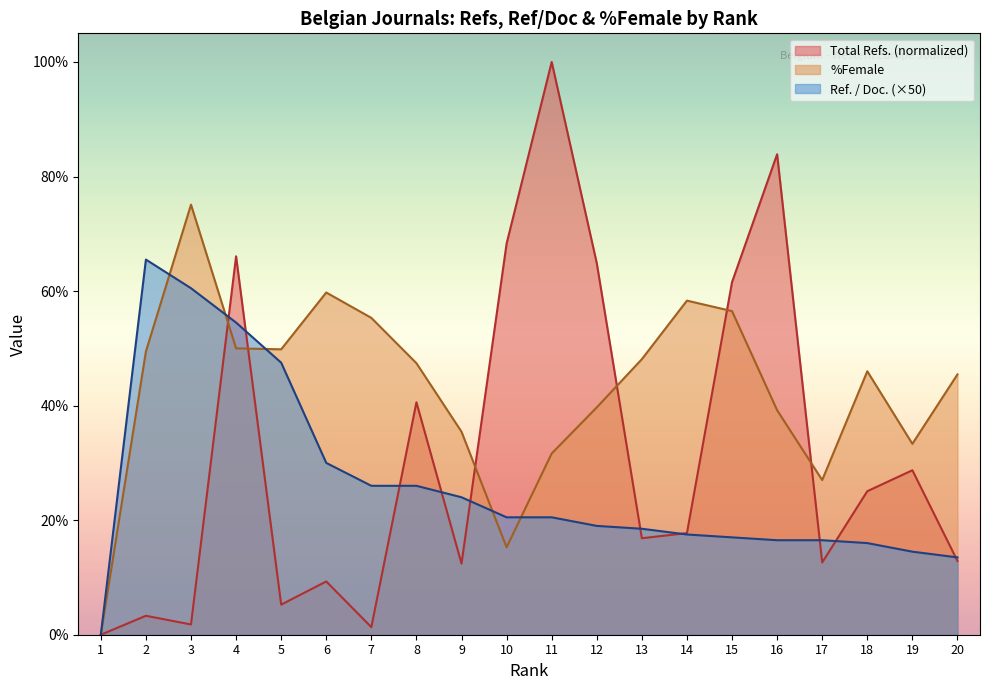

How many values in the Ref. / Doc. series exceed 20?

10